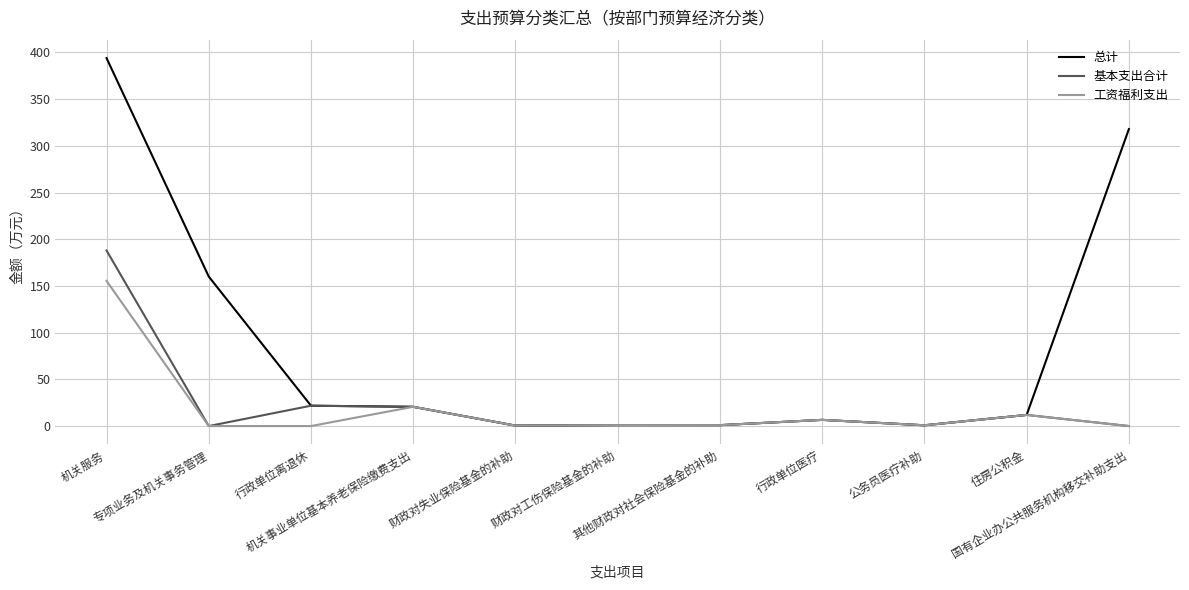

List the series in order of their peak value, highest first.

总计, 基本支出合计, 工资福利支出